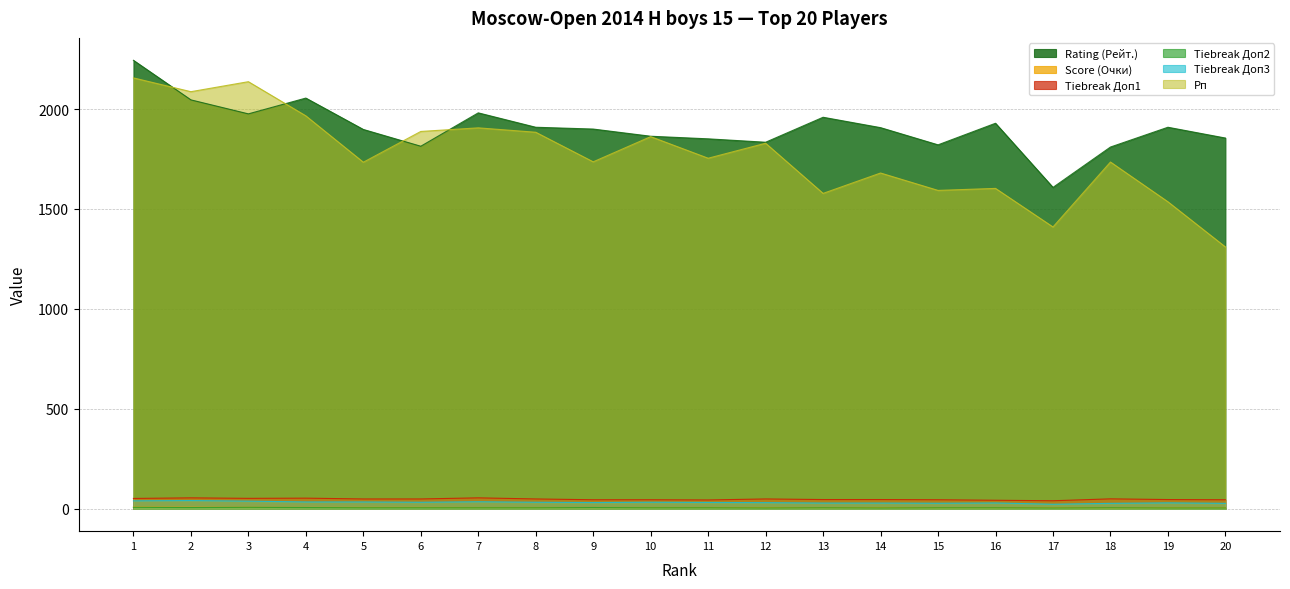

What is the greatest value displayed?

2244.0